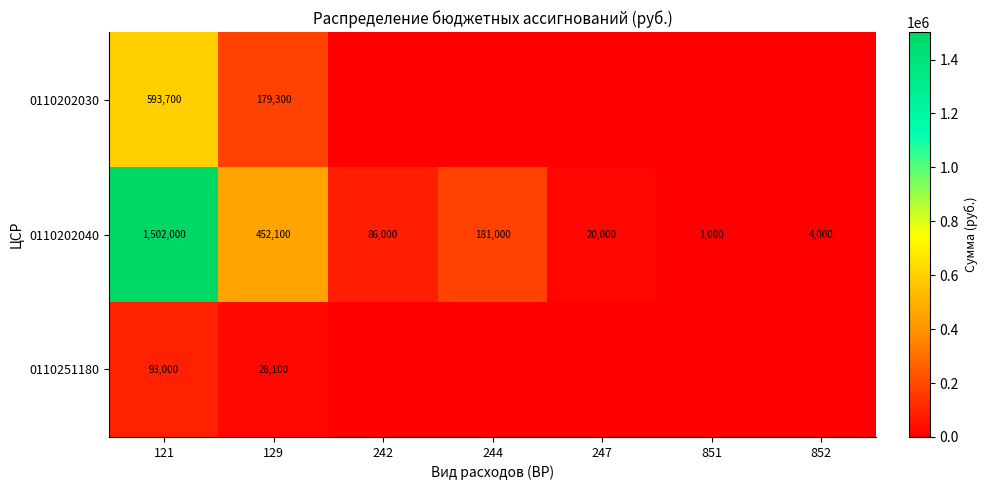

What is the minimum value for 0110202040?

1000